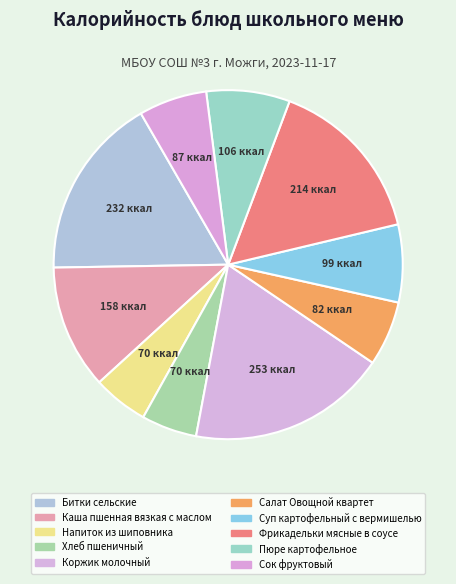

Count the number of slices in the pie.

10